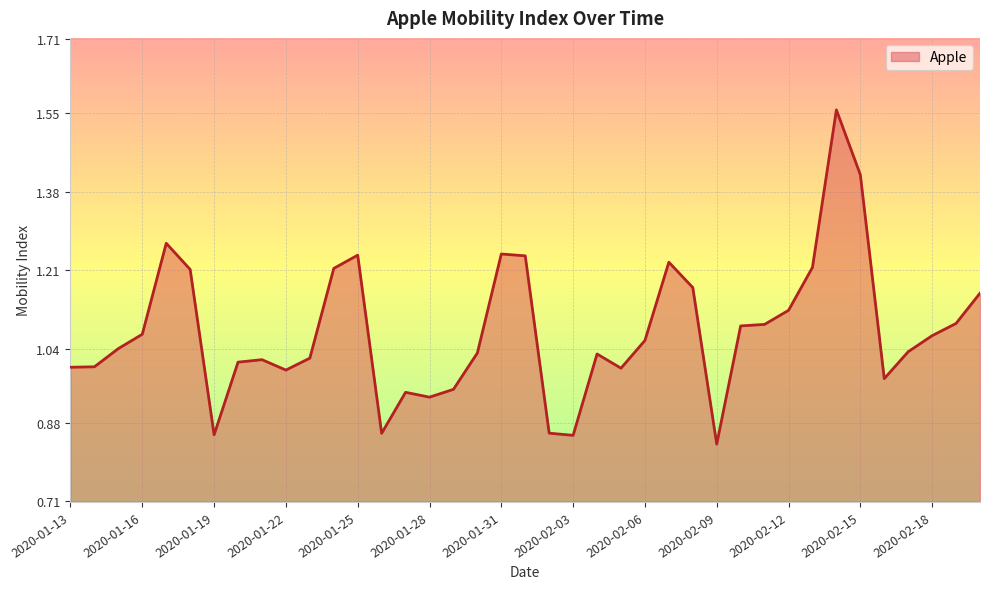

What is the sum of all values?

42.0